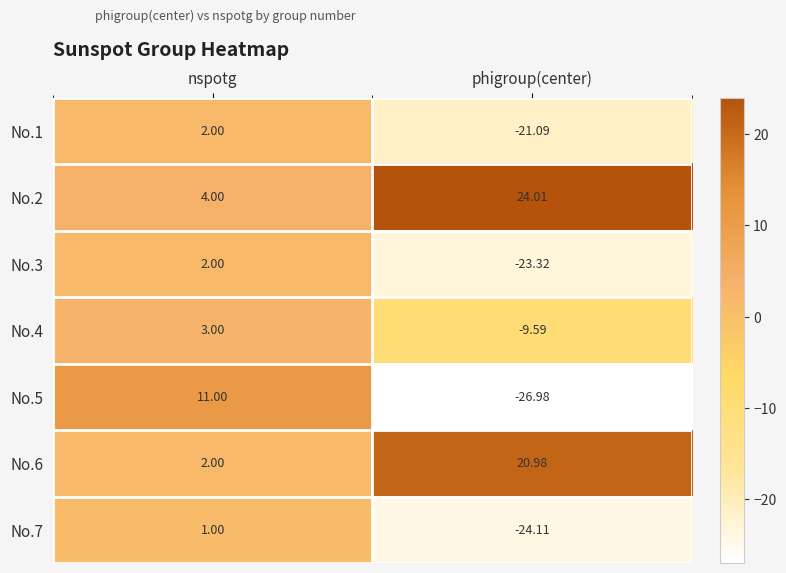

Which category has the highest value across all series?

phigroup(center)